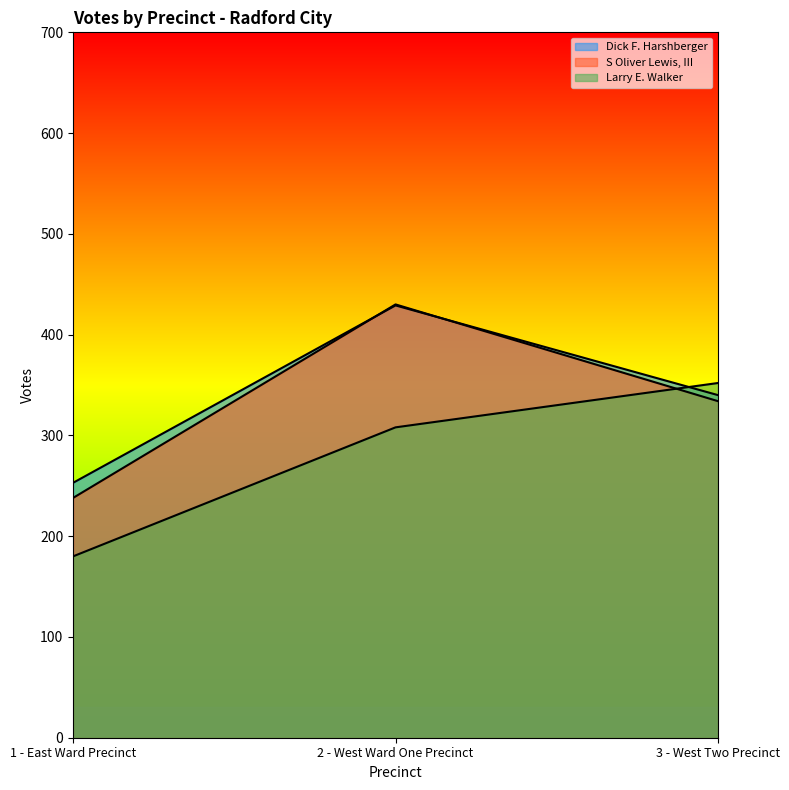

What is the highest value of the Dick F. Harshberger series?

429